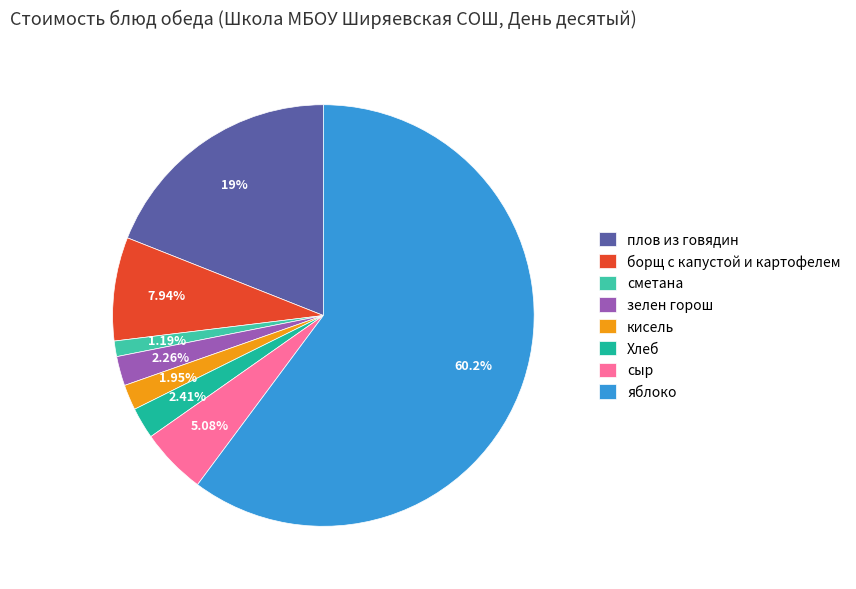

The зелен горош slice represents 10% of the pie. True or false?

False